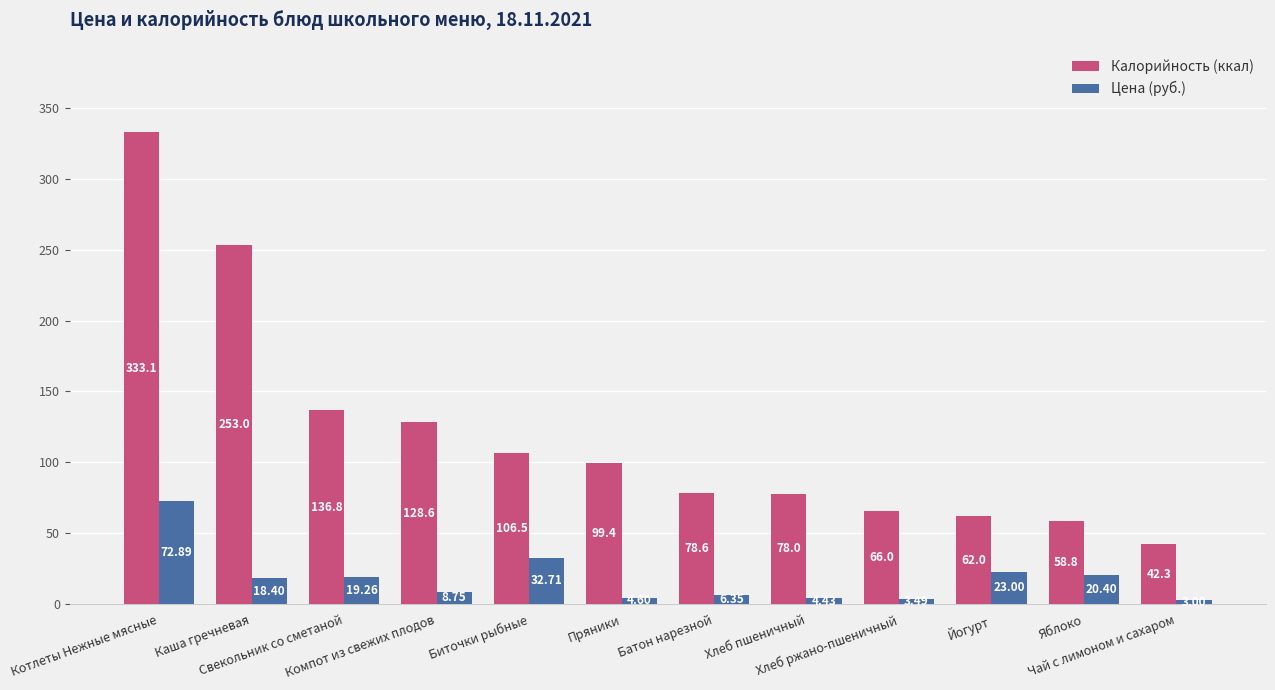

Rank the series by their maximum value, from highest to lowest.

Калорийность (ккал), Цена (руб.)